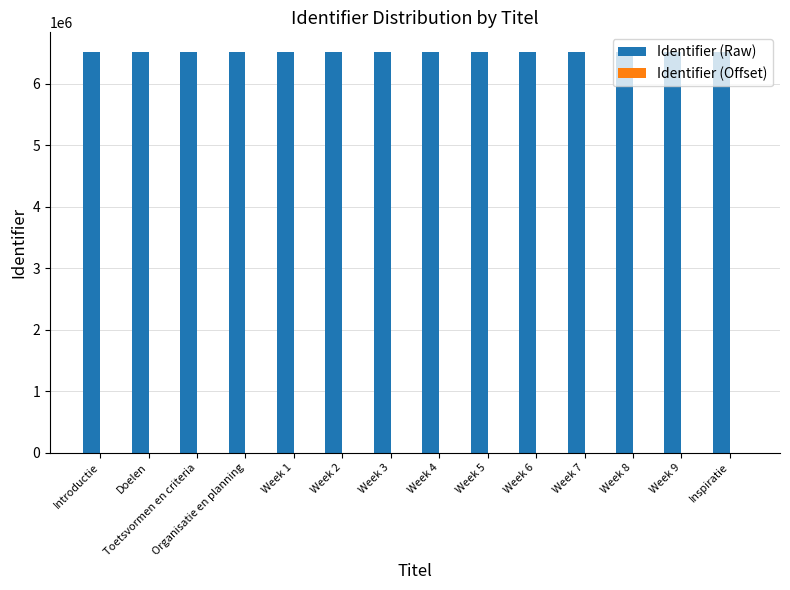

Are the bars grouped side by side (vs. stacked)?

Yes